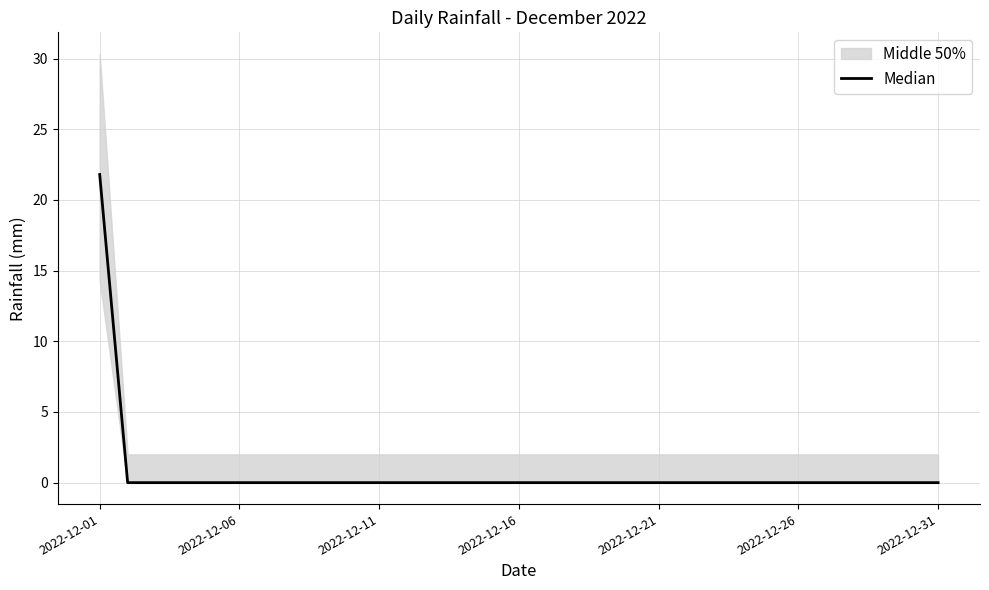

At which category does the chart reach its minimum across all series?

2022-12-06